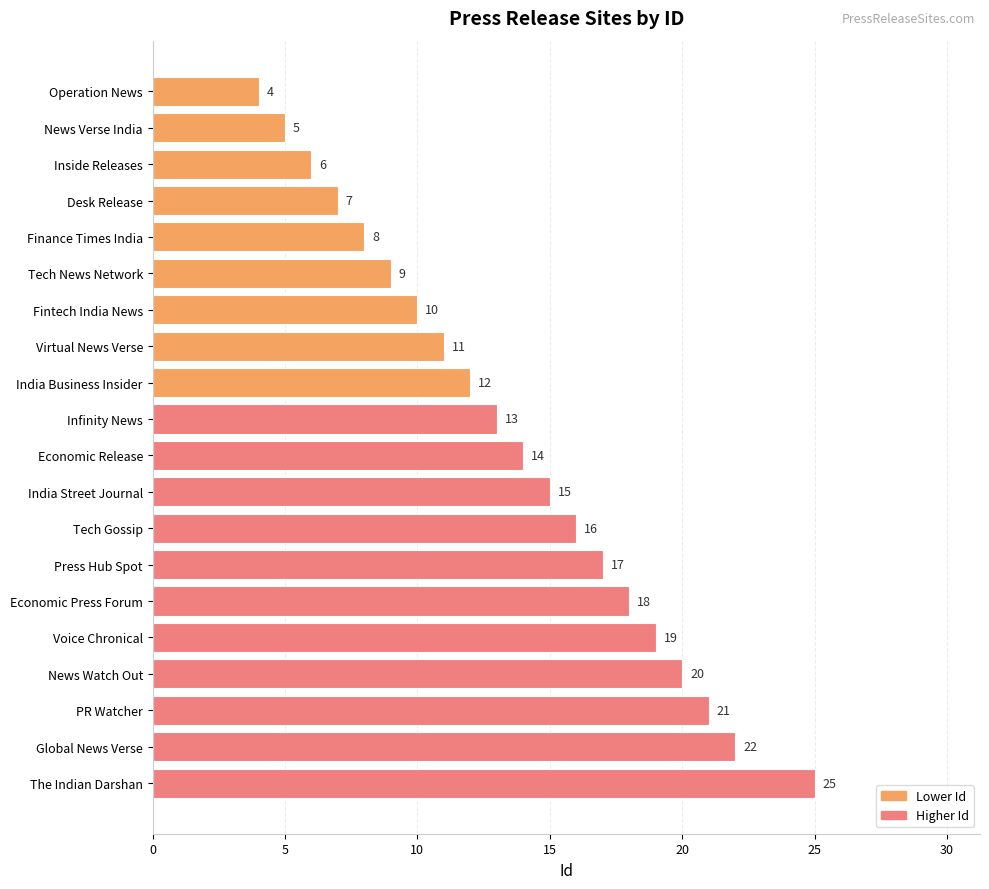

True or false: the data shows 9 at Tech News Network.

True